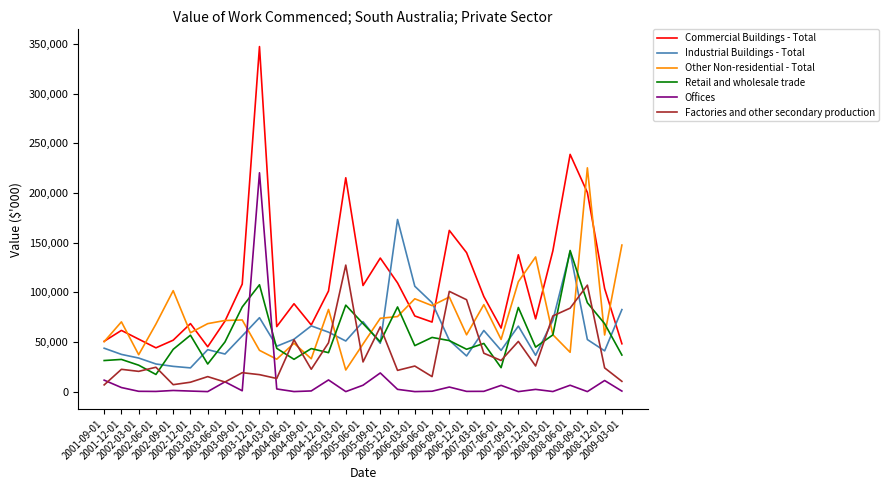

After their last crossing, which series has the higher values: Retail and wholesale trade or Factories and other secondary production?

Retail and wholesale trade